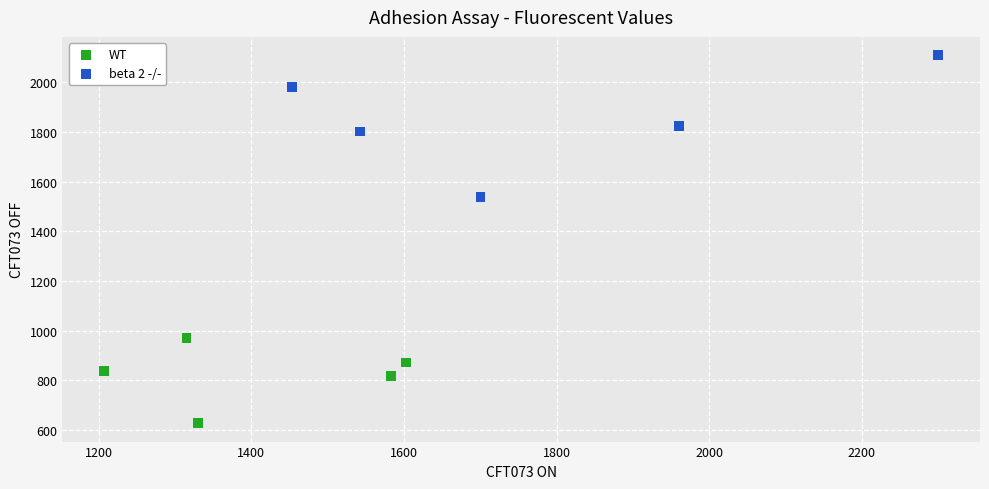

Which series has the widest spread of Y values?

beta 2 -/-